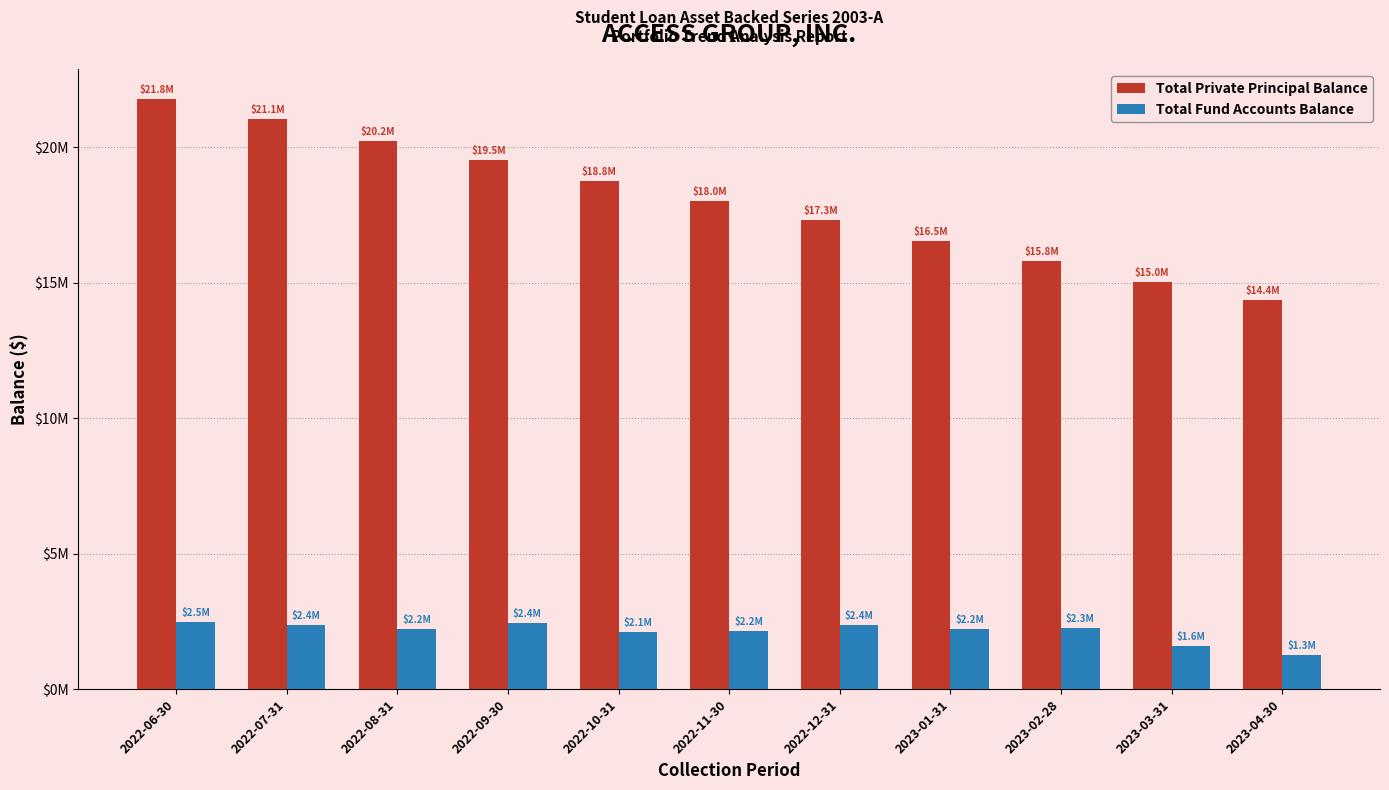

Are the bars grouped side by side (vs. stacked)?

Yes